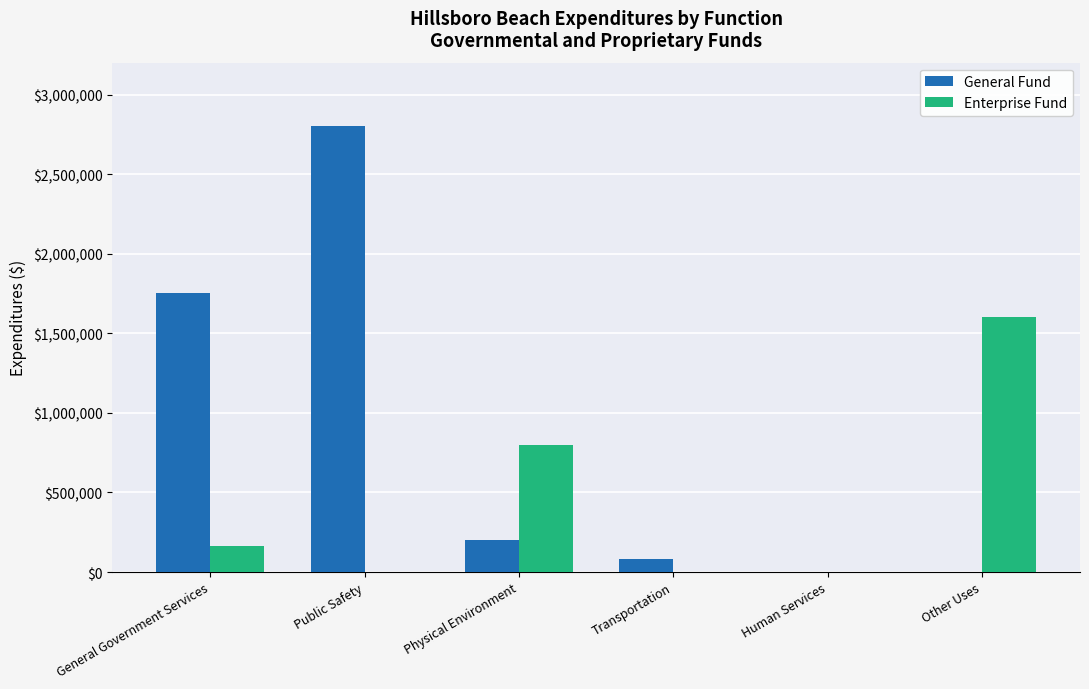

Are the bars horizontal?

No